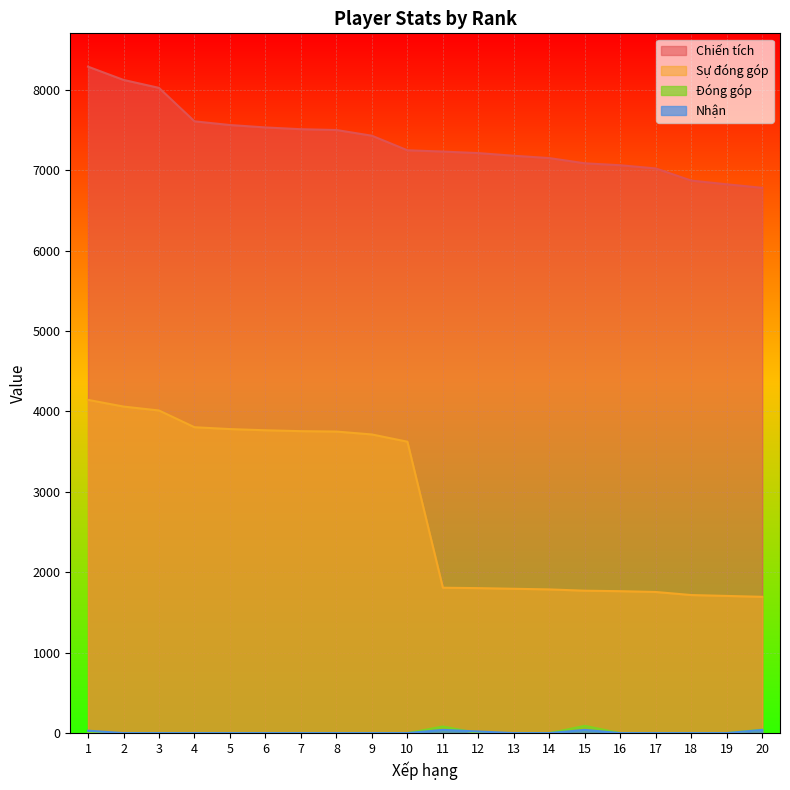

Reading left to right, list all the values displayed in this chart.

Chiến tích: 8288	8123	8024	7608	7562	7532	7510	7500	7429	7248	7232	7213	7180	7151	7086	7062	7022	6871	6825	6781
Sự đóng góp: 4144	4061	4012	3804	3781	3766	3755	3750	3714	3624	1808	1803	1795	1787	1771	1765	1755	1717	1706	1695
Đóng góp: 0	0	0	0	0	0	0	0	0	0	82	0	0	0	90	0	0	0	0	44
Nhận: 30	0	0	0	0	0	0	0	0	0	40	20	0	0	40	0	0	0	0	40